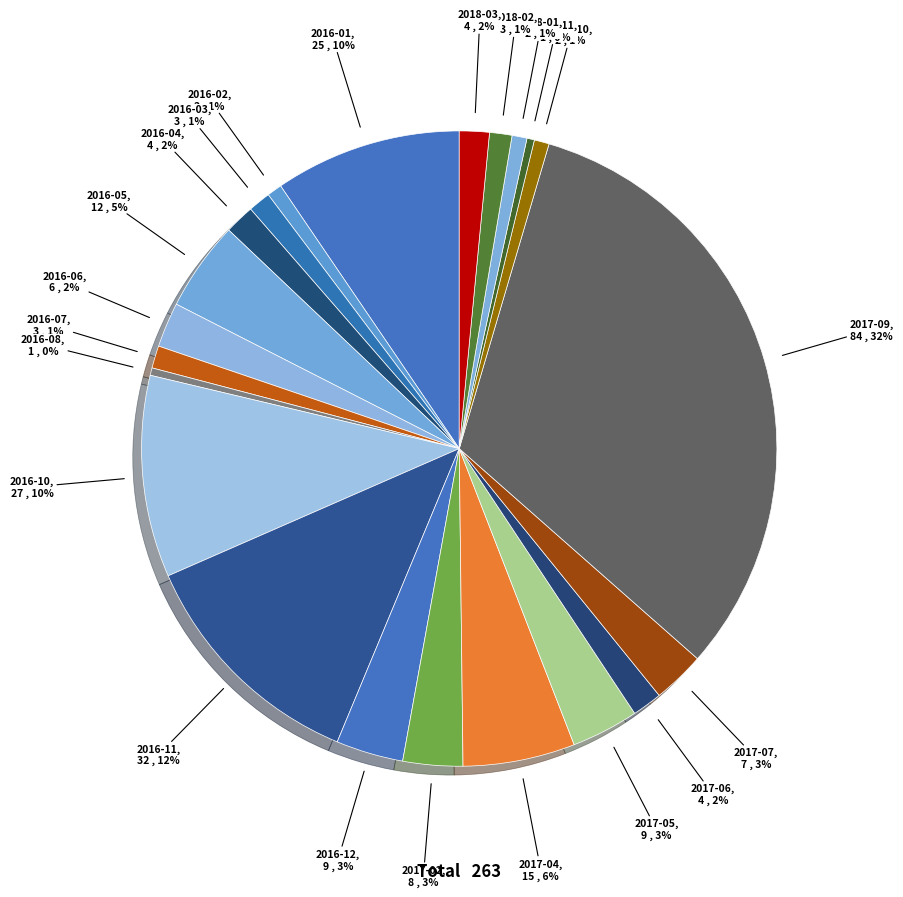

Which has a higher value, 2017-05 or 2016-01?

2016-01